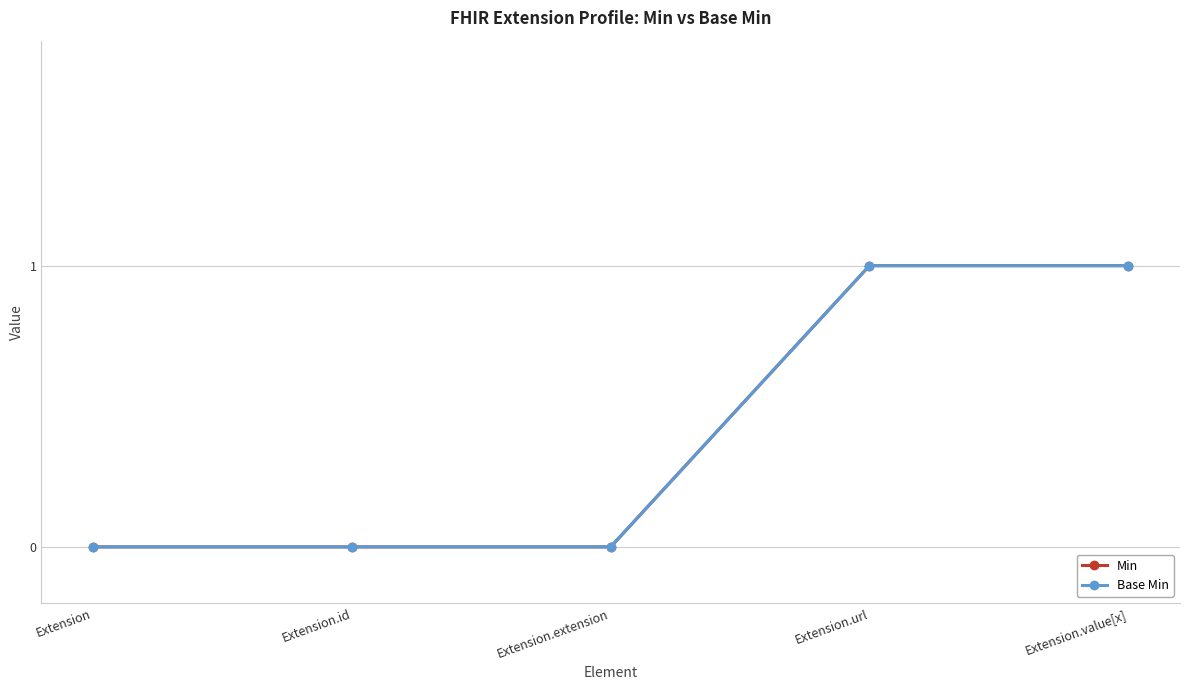

Which series has the largest range (max minus min)?

Min